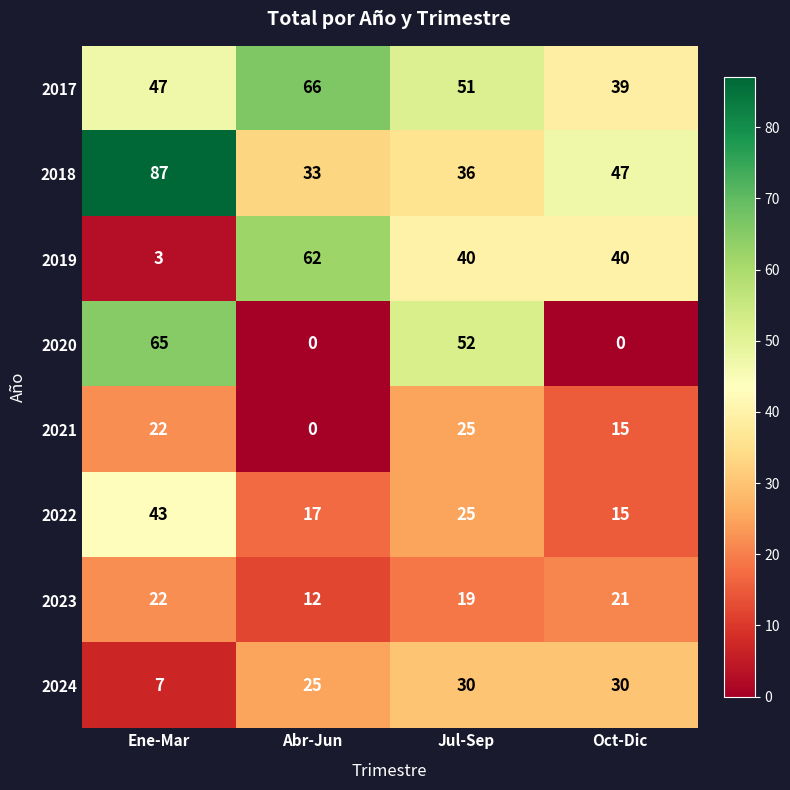

What is the sum of the 2021 values at Jul-Sep and Ene-Mar?

47